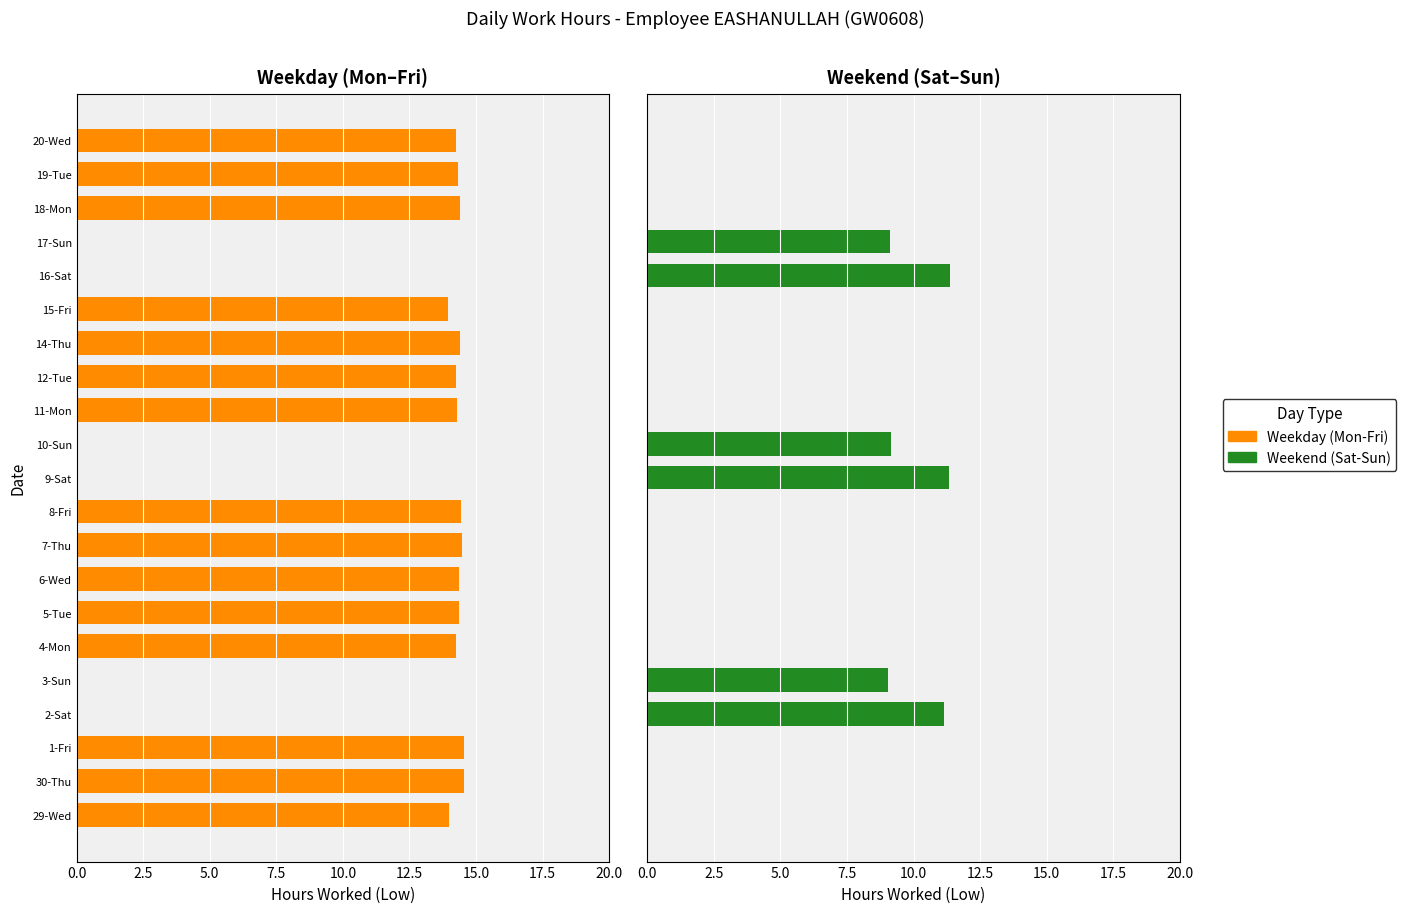

How many data points in Weekend (Sat-Sun) are above 0?

6